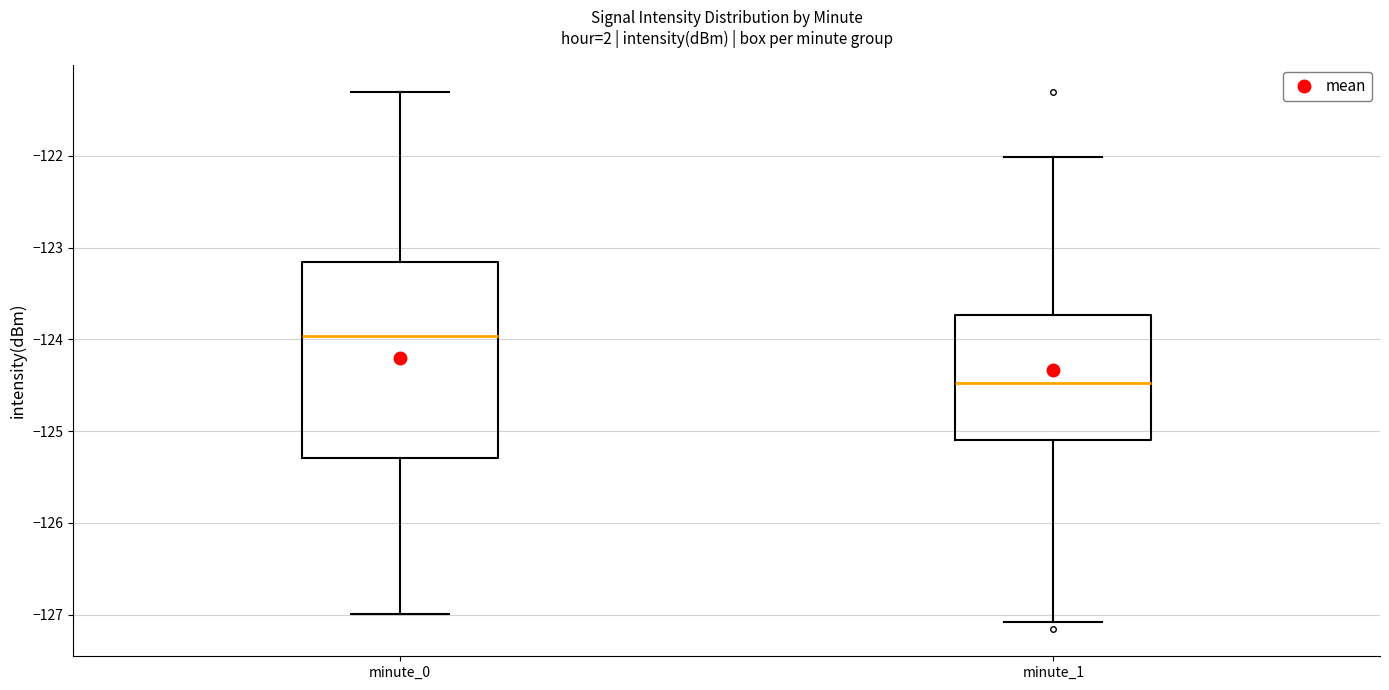

Comparing the boxes themselves (not the whiskers), which one is the tallest?

minute_0